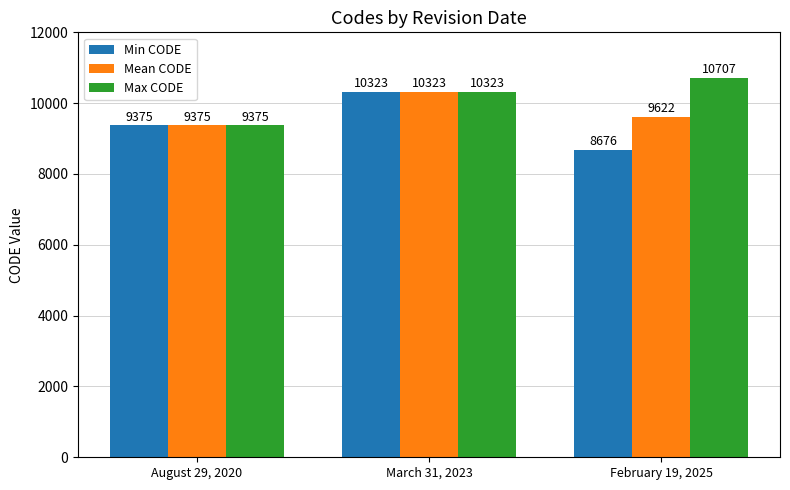

How many bars are there in each group?

3